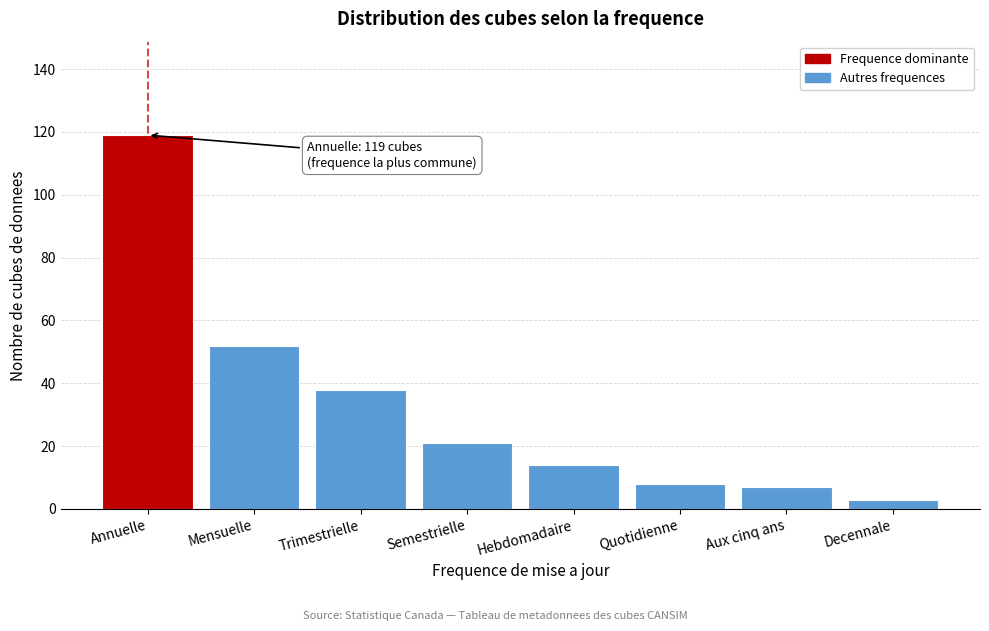

Reading left to right, what are all the values shown in this chart?

119	52	38	21	14	8	7	3